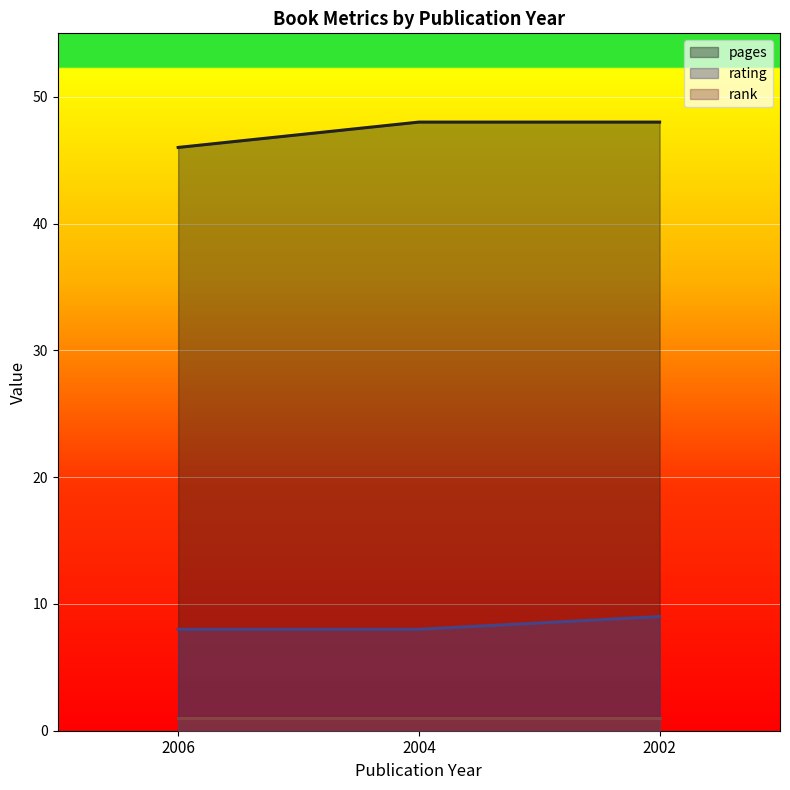

What are all the series names shown in the legend?

pages, rating, rank